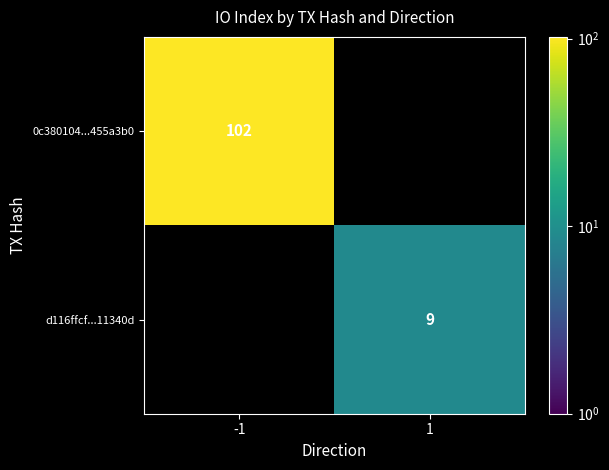

The d116ffcf...11340d series shows 14 at 1. True or false?

False